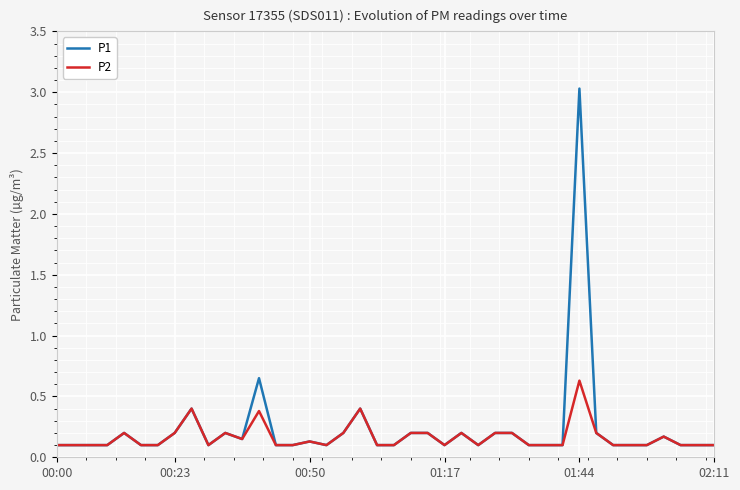

What is the maximum value for P1?

3.0